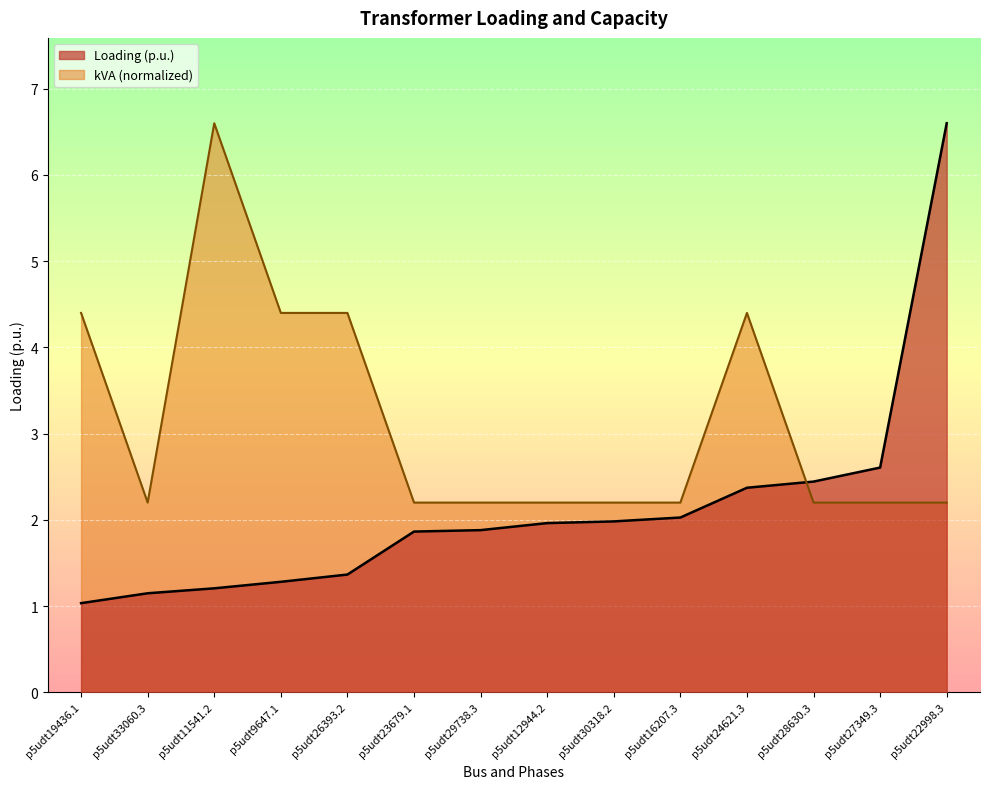

What is the label of the 9th point from the right?

p5udt23679.1